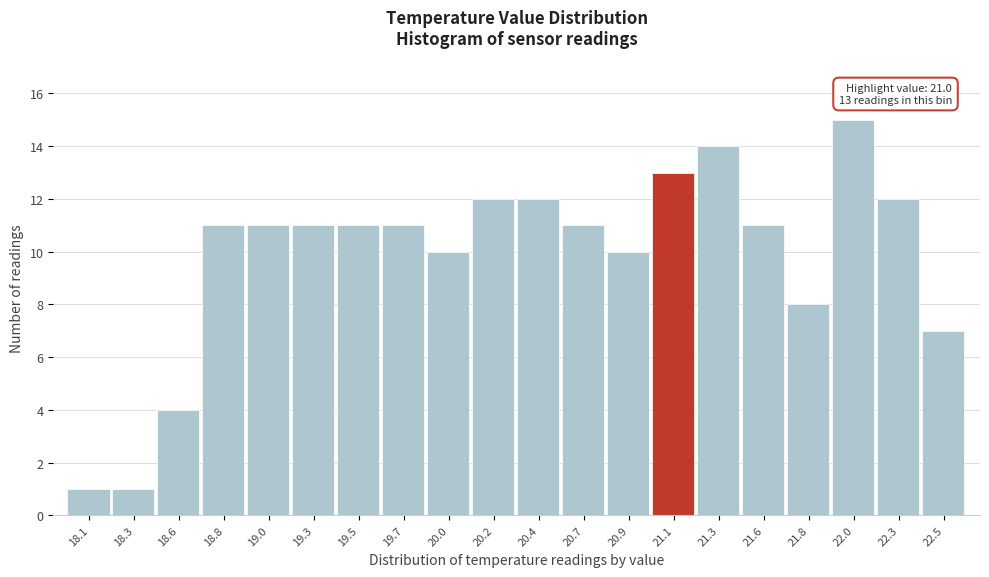

Reading left to right, what are all the values shown in this chart?

18.1=1	18.3=1	18.6=4	18.8=11	19.0=11	19.3=11	19.5=11	19.7=11	20.0=10	20.2=12	20.4=12	20.7=11	20.9=10	21.1=13	21.3=14	21.6=11	21.8=8	22.0=15	22.3=12	22.5=7